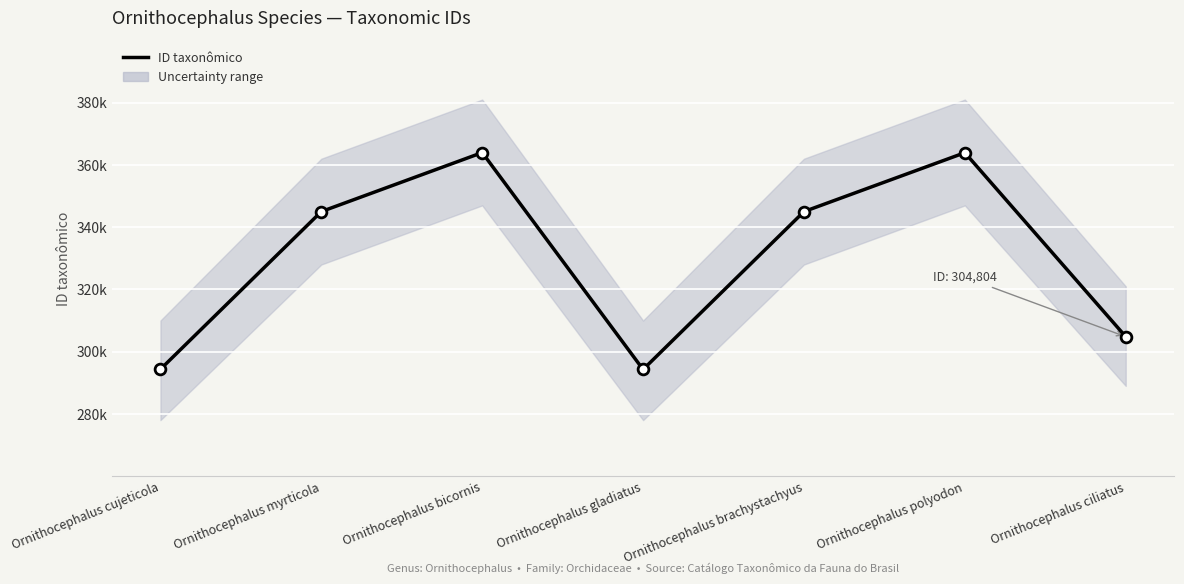

Between Ornithocephalus bicornis and Ornithocephalus polyodon, which is larger?

Ornithocephalus bicornis